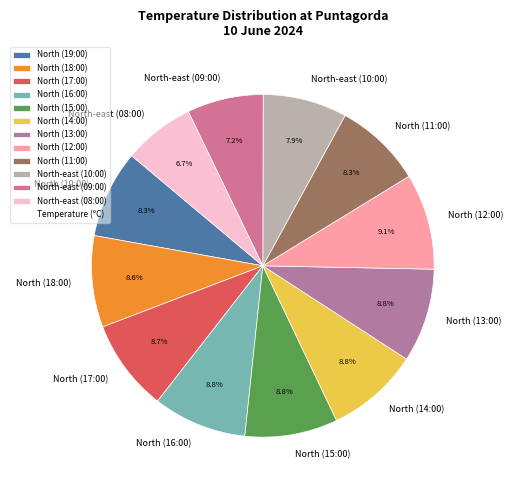

Is the sum of North-east (09:00) and North (16:00) greater than half?

No